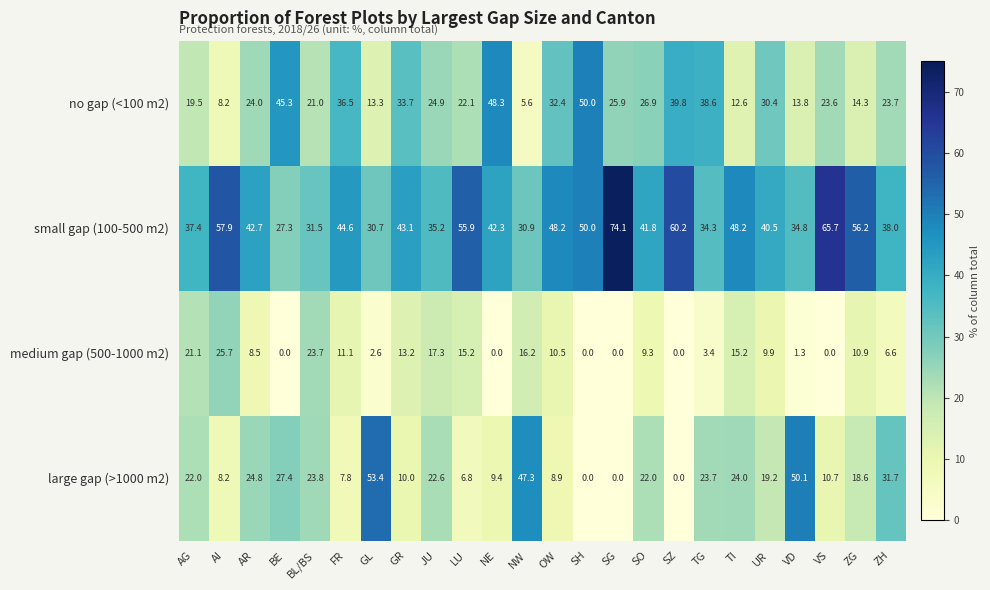

What is the difference between the maximum and minimum values in the medium gap (500-1000 m2) series?

25.7